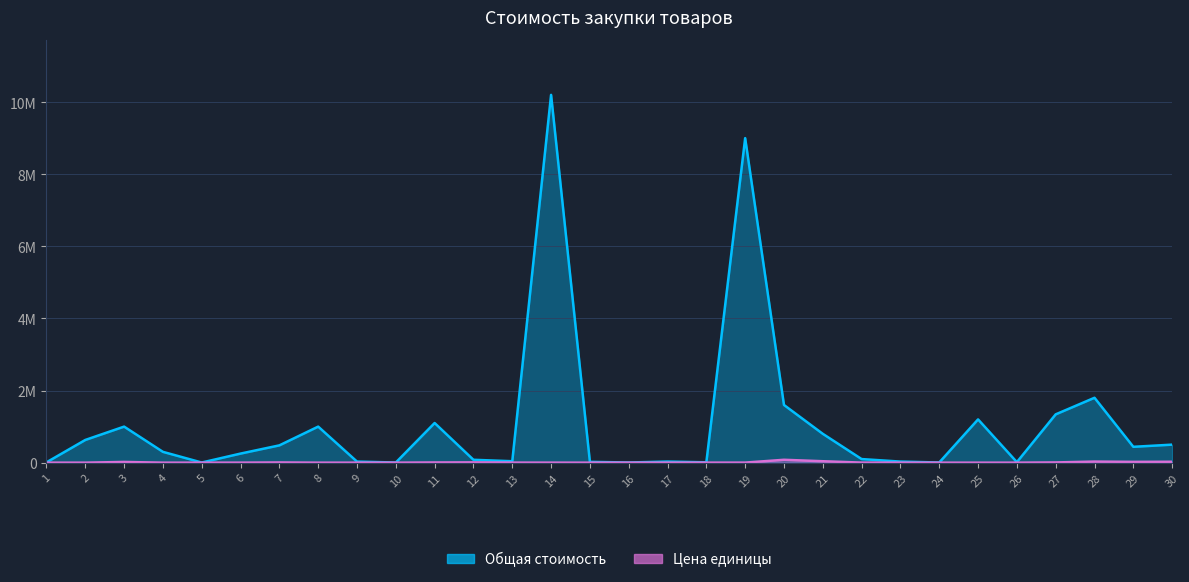

How many interior local peaks does the Общая стоимость series have?

8